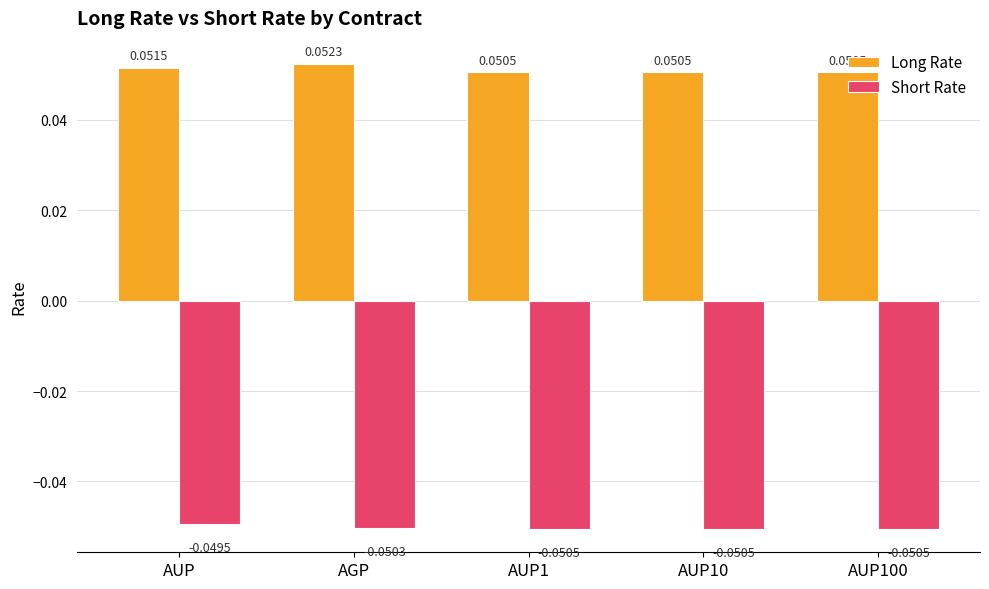

At which label is Short Rate closest to 0?

AUP